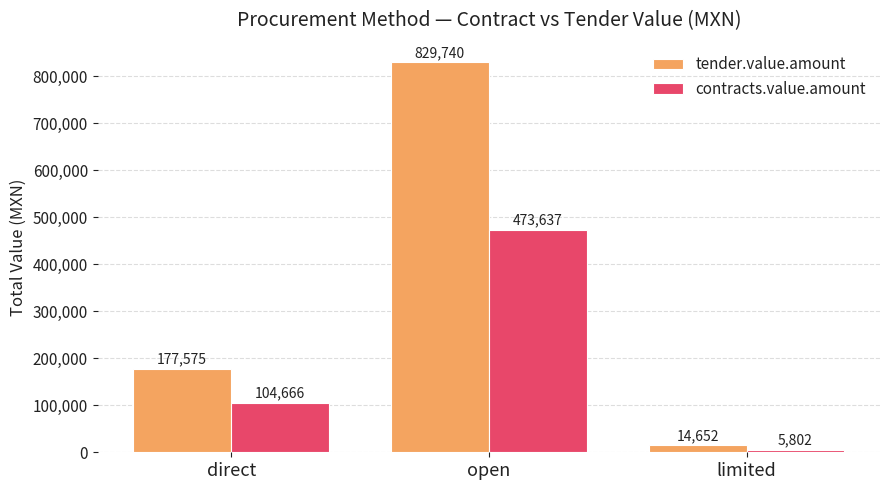

Count the number of categories in the chart.

3